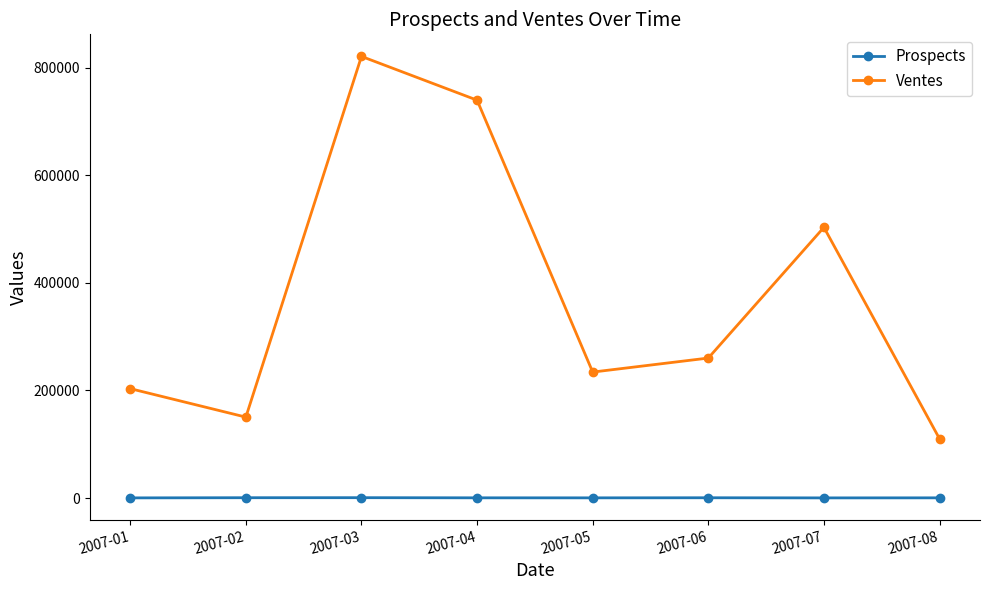

At which category does Ventes reach its first local peak?

2007-03